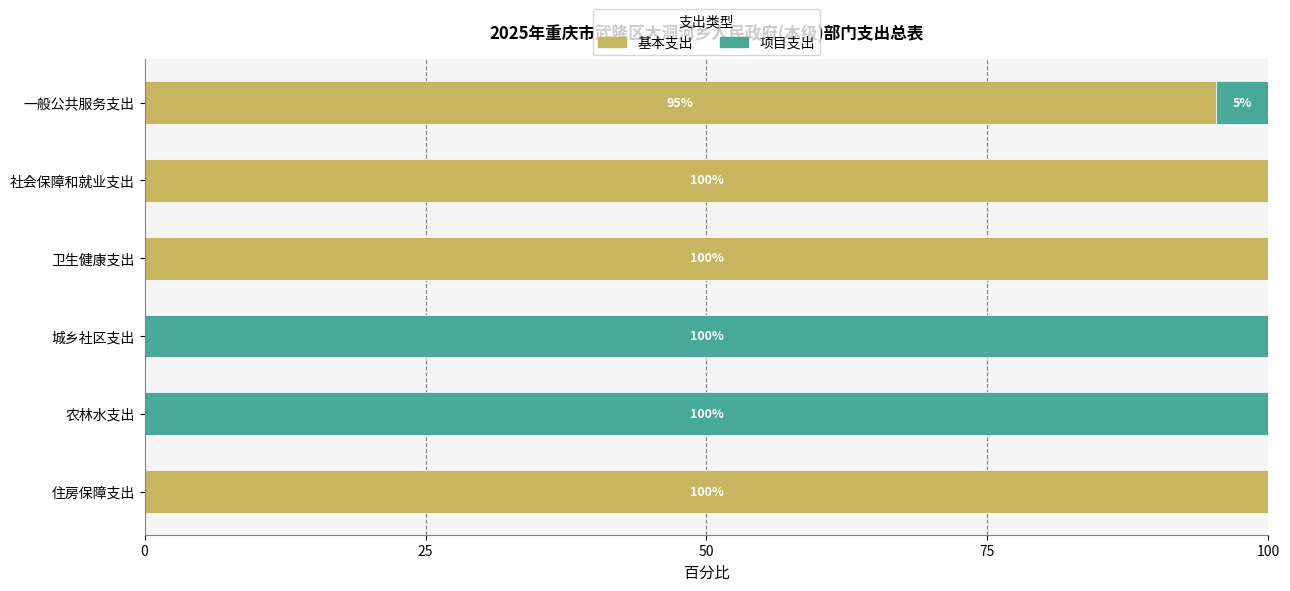

Read the 基本支出 value at 一般公共服务支出.

95.3